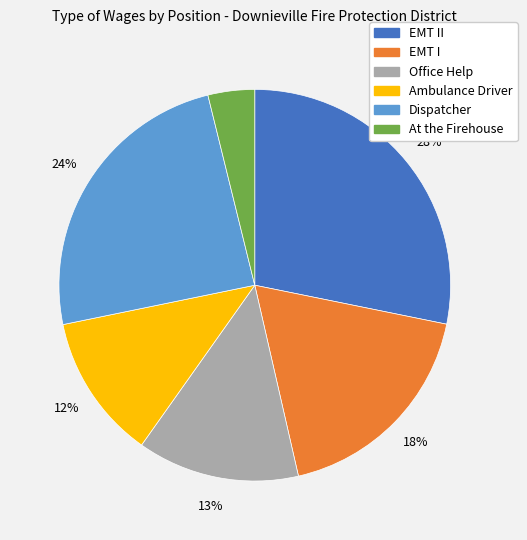

To the nearest percent, what is the average slice percentage?

17%